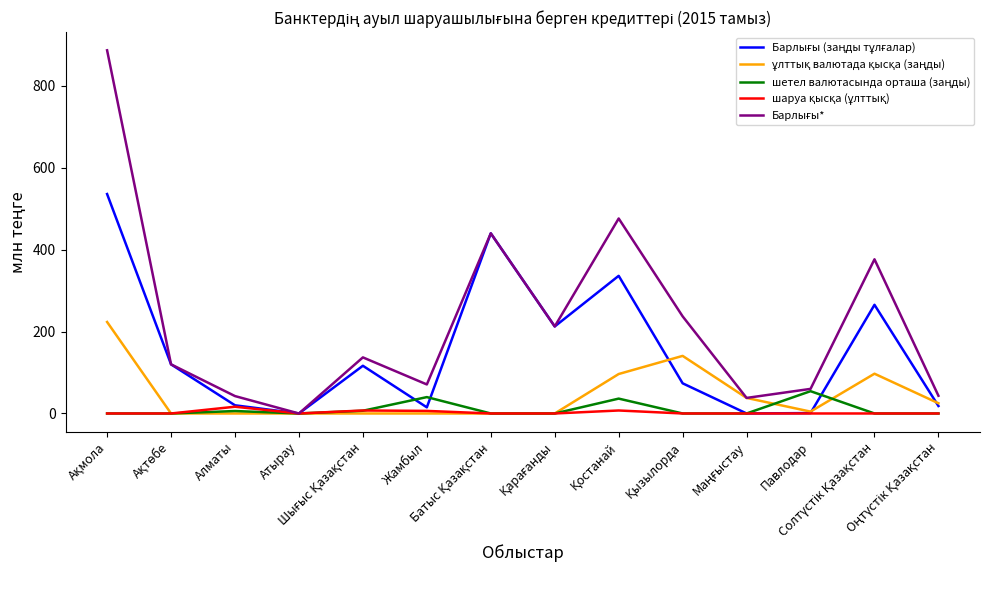

What is the highest value of the шаруа қысқа (ұлттық) series?

16.5